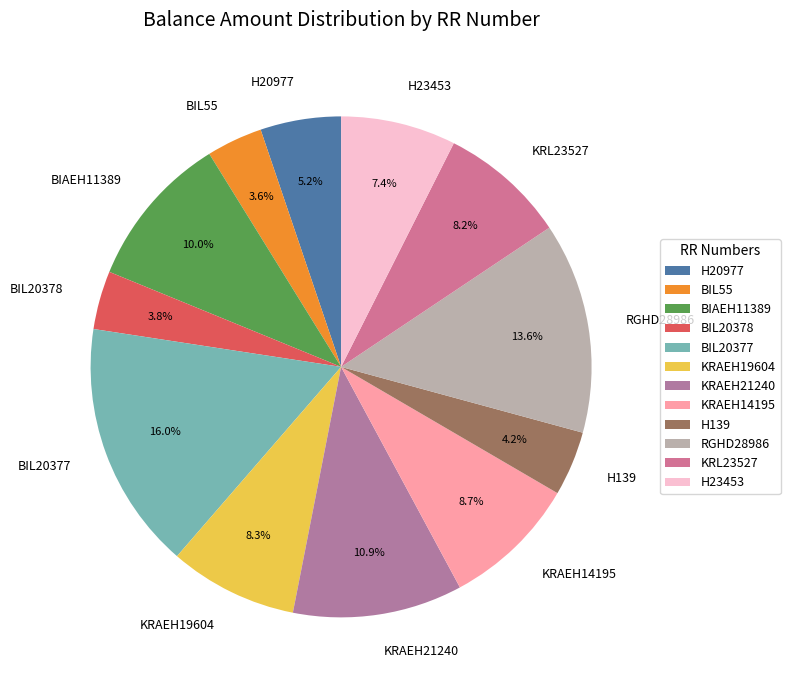

True or false: BIAEH11389 accounts for 1% of the total.

False